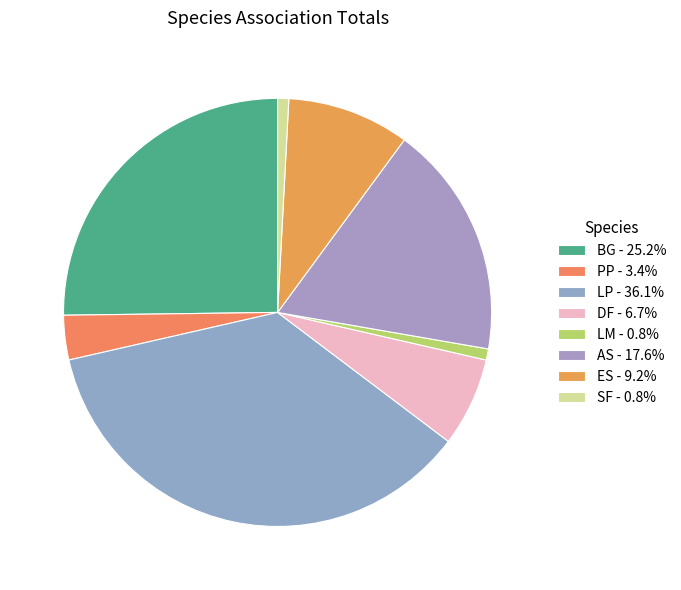

How many slices are in this pie chart?

8